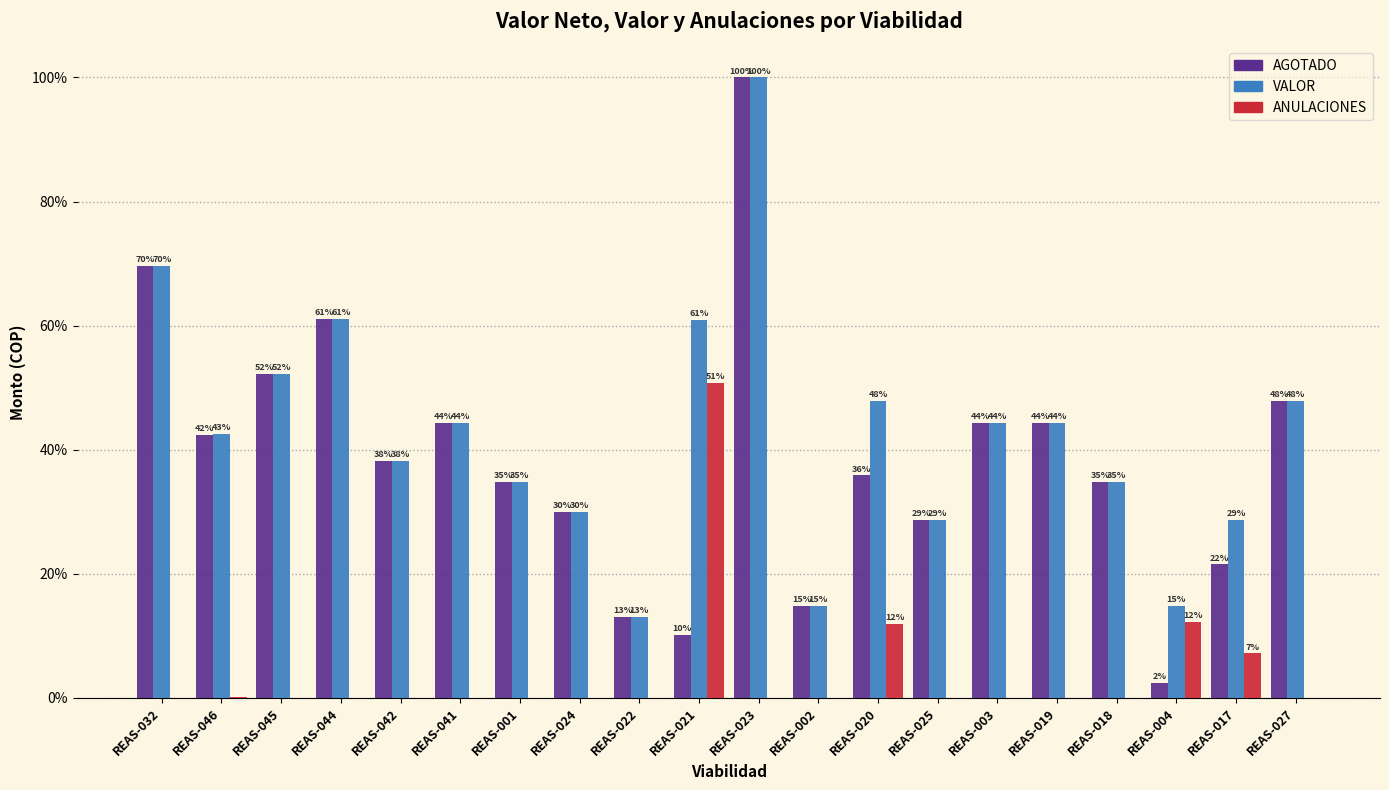

Reading left to right, list all the values displayed in this chart.

AGOTADO: REAS-032=69.6	REAS-046=42.4	REAS-045=52.2	REAS-044=61.1	REAS-042=38.3	REAS-041=44.3	REAS-001=34.8	REAS-024=30.0	REAS-022=13.0	REAS-021=10.1	REAS-023=100.0	REAS-002=14.8	REAS-020=35.9	REAS-025=28.7	REAS-003=44.3	REAS-019=44.3	REAS-018=34.8	REAS-004=2.5	REAS-017=21.5	REAS-027=47.8
VALOR: REAS-032=69.6	REAS-046=42.5	REAS-045=52.2	REAS-044=61.1	REAS-042=38.3	REAS-041=44.3	REAS-001=34.8	REAS-024=30.0	REAS-022=13.0	REAS-021=60.9	REAS-023=100.0	REAS-002=14.8	REAS-020=47.8	REAS-025=28.7	REAS-003=44.3	REAS-019=44.3	REAS-018=34.8	REAS-004=14.8	REAS-017=28.7	REAS-027=47.8
ANULACIONES: REAS-032=0.0	REAS-046=0.1	REAS-045=0.0	REAS-044=0.0	REAS-042=0.0	REAS-041=0.0	REAS-001=0.0	REAS-024=0.0	REAS-022=0.0	REAS-021=50.7	REAS-023=0.0	REAS-002=0.0	REAS-020=12.0	REAS-025=0.0	REAS-003=0.0	REAS-019=0.0	REAS-018=0.0	REAS-004=12.3	REAS-017=7.2	REAS-027=0.0